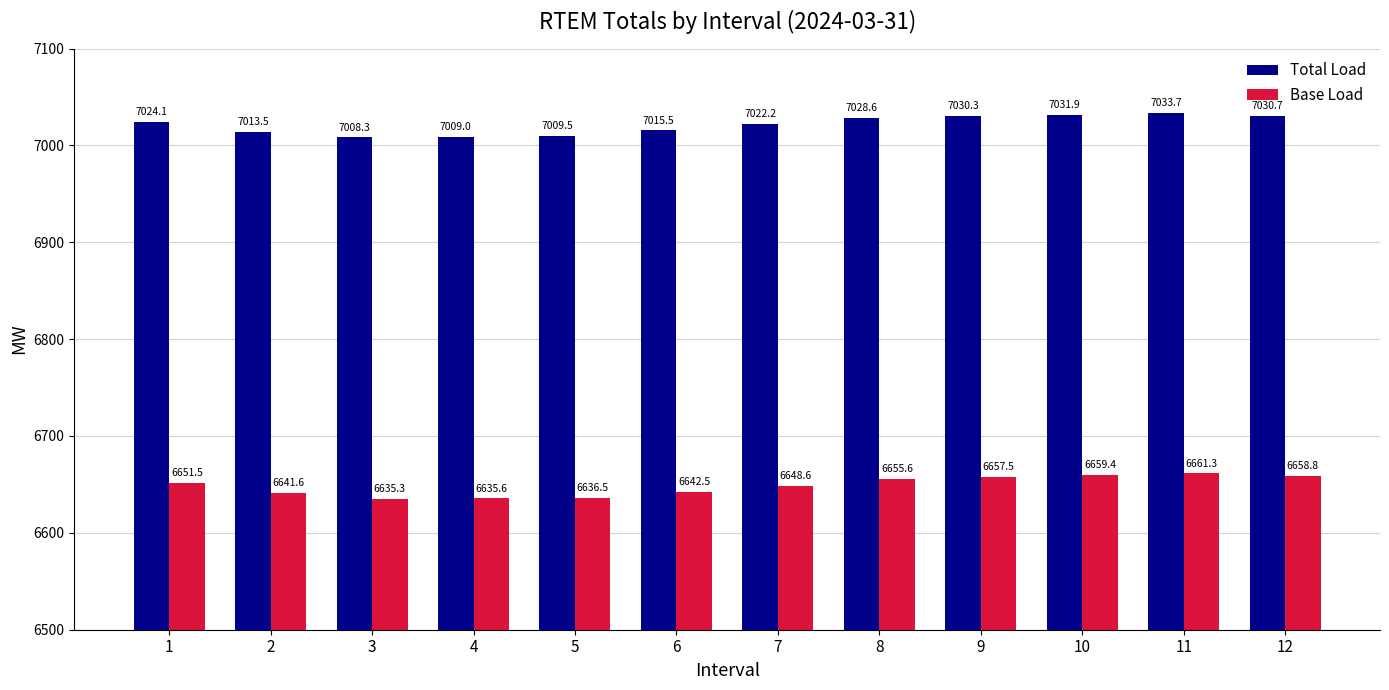

Which series has the widest spread of values?

Base Load